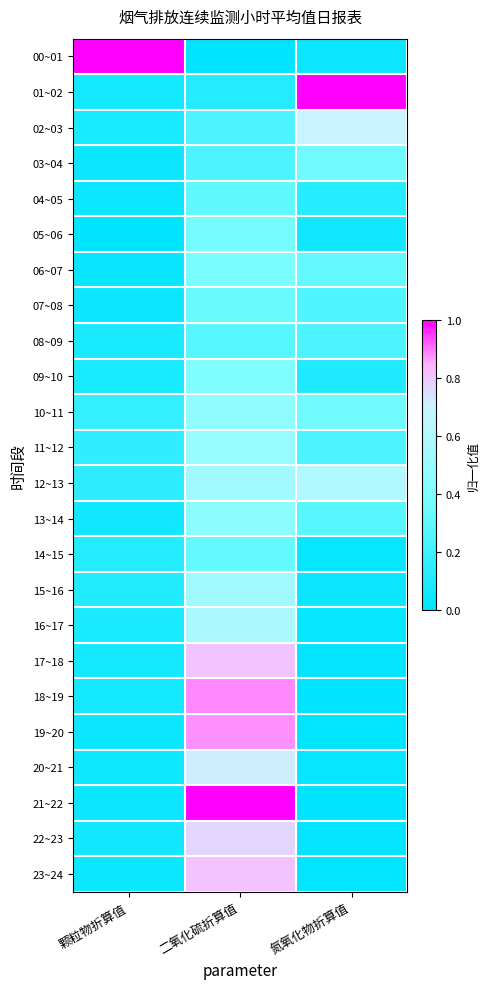

Reading left to right, extract all data points from this chart.

00~01: 颗粒物折算值=1.0	二氧化硫折算值=0.0	氮氧化物折算值=0.0
01~02: 颗粒物折算值=0.1	二氧化硫折算值=0.1	氮氧化物折算值=1.0
02~03: 颗粒物折算值=0.1	二氧化硫折算值=0.2	氮氧化物折算值=0.7
03~04: 颗粒物折算值=0.0	二氧化硫折算值=0.2	氮氧化物折算值=0.3
04~05: 颗粒物折算值=0.0	二氧化硫折算值=0.3	氮氧化物折算值=0.1
05~06: 颗粒物折算值=0.0	二氧化硫折算值=0.4	氮氧化物折算值=0.1
06~07: 颗粒物折算值=0.0	二氧化硫折算值=0.4	氮氧化物折算值=0.3
07~08: 颗粒物折算值=0.0	二氧化硫折算值=0.3	氮氧化物折算值=0.2
08~09: 颗粒物折算值=0.1	二氧化硫折算值=0.3	氮氧化物折算值=0.2
09~10: 颗粒物折算值=0.1	二氧化硫折算值=0.4	氮氧化物折算值=0.1
10~11: 颗粒物折算值=0.2	二氧化硫折算值=0.5	氮氧化物折算值=0.4
11~12: 颗粒物折算值=0.2	二氧化硫折算值=0.5	氮氧化物折算值=0.2
12~13: 颗粒物折算值=0.1	二氧化硫折算值=0.5	氮氧化物折算值=0.6
13~14: 颗粒物折算值=0.1	二氧化硫折算值=0.4	氮氧化物折算值=0.3
14~15: 颗粒物折算值=0.1	二氧化硫折算值=0.3	氮氧化物折算值=0.0
15~16: 颗粒物折算值=0.1	二氧化硫折算值=0.5	氮氧化物折算值=0.0
16~17: 颗粒物折算值=0.1	二氧化硫折算值=0.6	氮氧化物折算值=0.0
17~18: 颗粒物折算值=0.1	二氧化硫折算值=0.8	氮氧化物折算值=0.0
18~19: 颗粒物折算值=0.1	二氧化硫折算值=0.9	氮氧化物折算值=0.0
19~20: 颗粒物折算值=0.0	二氧化硫折算值=0.9	氮氧化物折算值=0.0
20~21: 颗粒物折算值=0.0	二氧化硫折算值=0.7	氮氧化物折算值=0.0
21~22: 颗粒物折算值=0.0	二氧化硫折算值=1.0	氮氧化物折算值=0.0
22~23: 颗粒物折算值=0.1	二氧化硫折算值=0.8	氮氧化物折算值=0.0
23~24: 颗粒物折算值=0.0	二氧化硫折算值=0.8	氮氧化物折算值=0.0